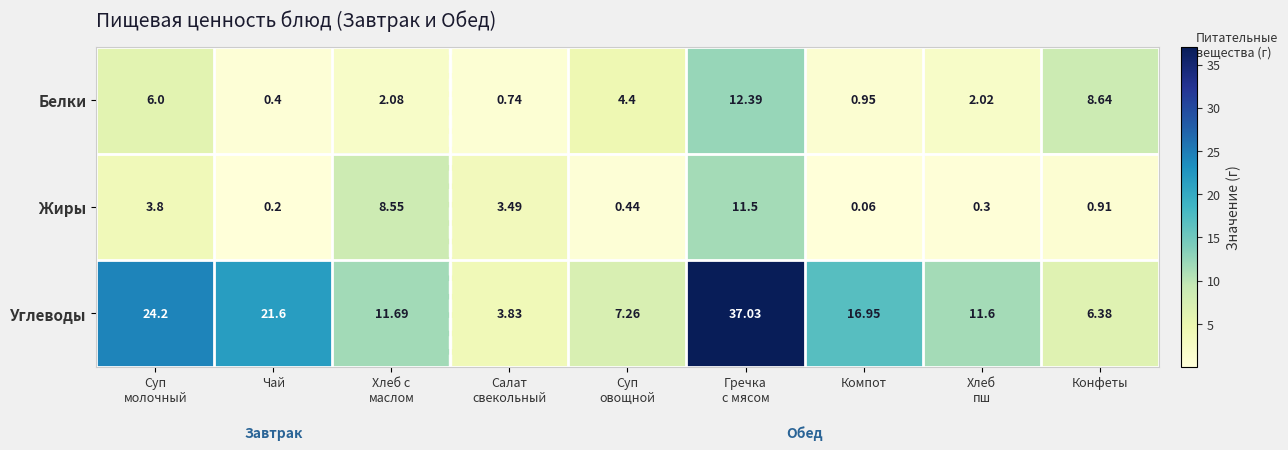

Which series has the largest range (max minus min)?

Углеводы